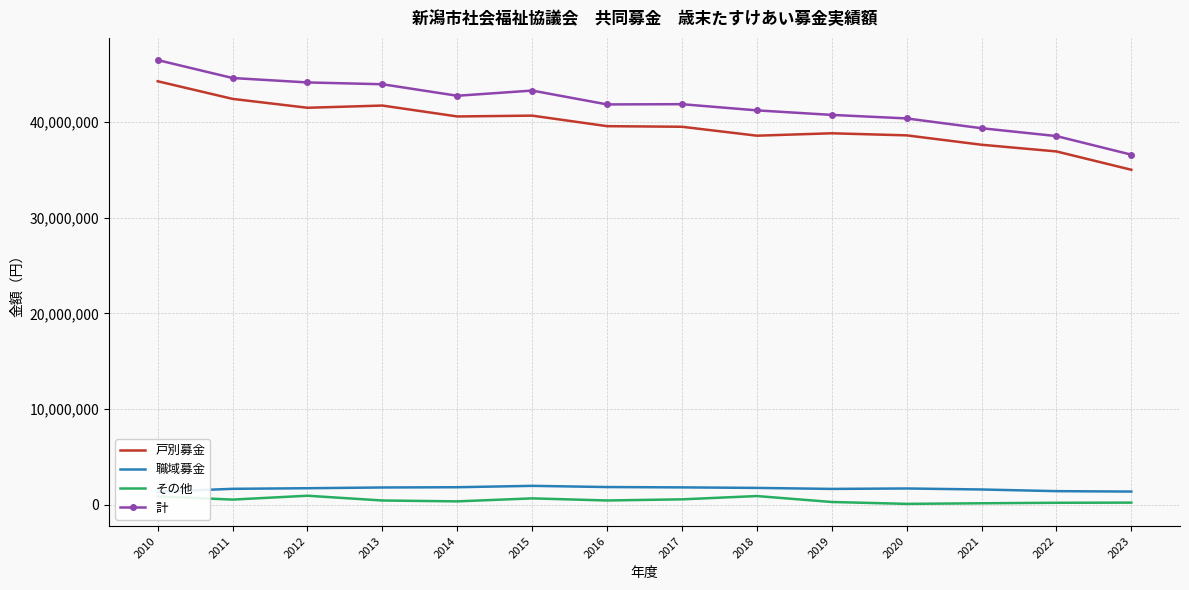

The value of 職域募金 at 2018 is 1749473. True or false?

True